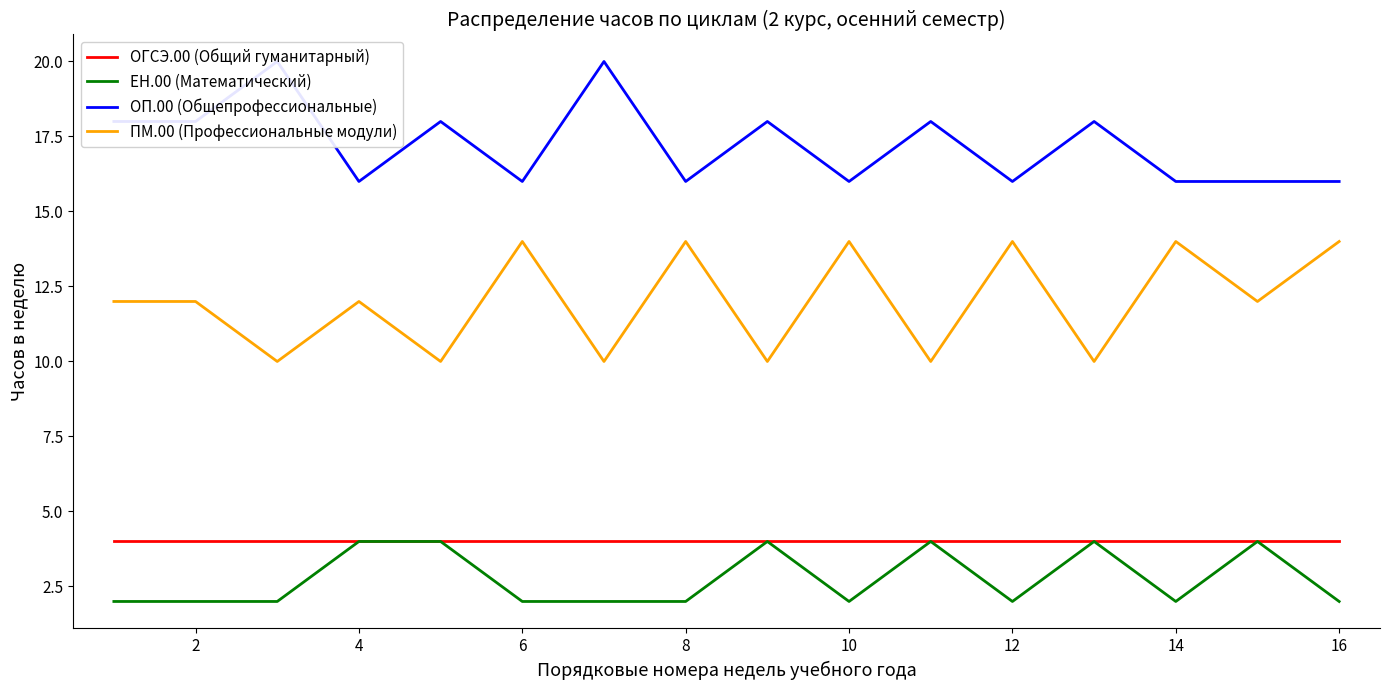

List the series in order of their peak value, lowest first.

ОГСЭ.00 (Общий гуманитарный), ЕН.00 (Математический), ПМ.00 (Профессиональные модули), ОП.00 (Общепрофессиональные)